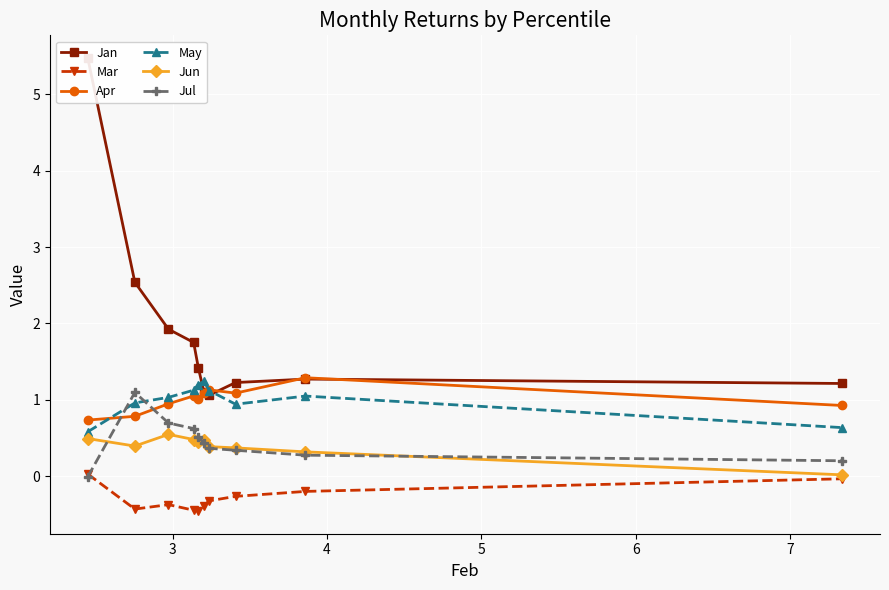

Rank the series by their maximum value, from highest to lowest.

Jan, Apr, May, Jul, Jun, Mar